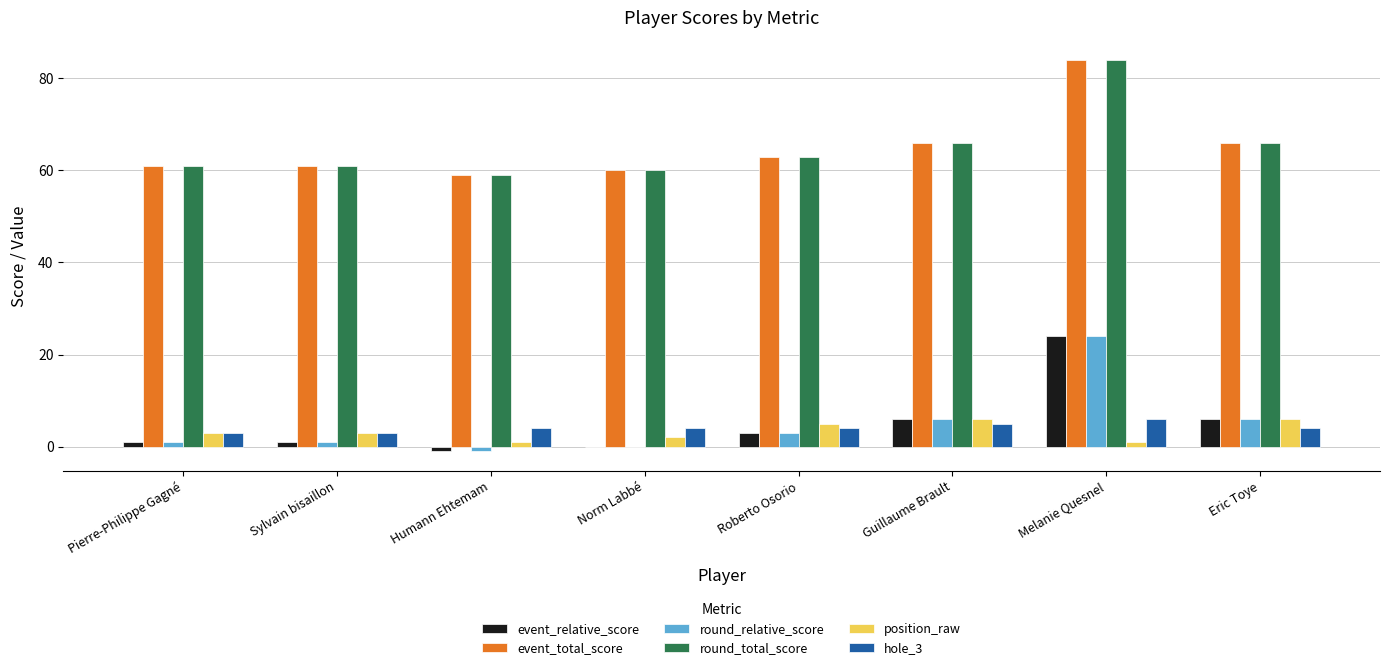

Reading left to right, what are all the values shown in this chart?

event_relative_score: 1	1	-1	0	3	6	24	6
event_total_score: 61	61	59	60	63	66	84	66
round_relative_score: 1	1	-1	0	3	6	24	6
round_total_score: 61	61	59	60	63	66	84	66
position_raw: 3	3	1	2	5	6	1	6
hole_3: 3	3	4	4	4	5	6	4